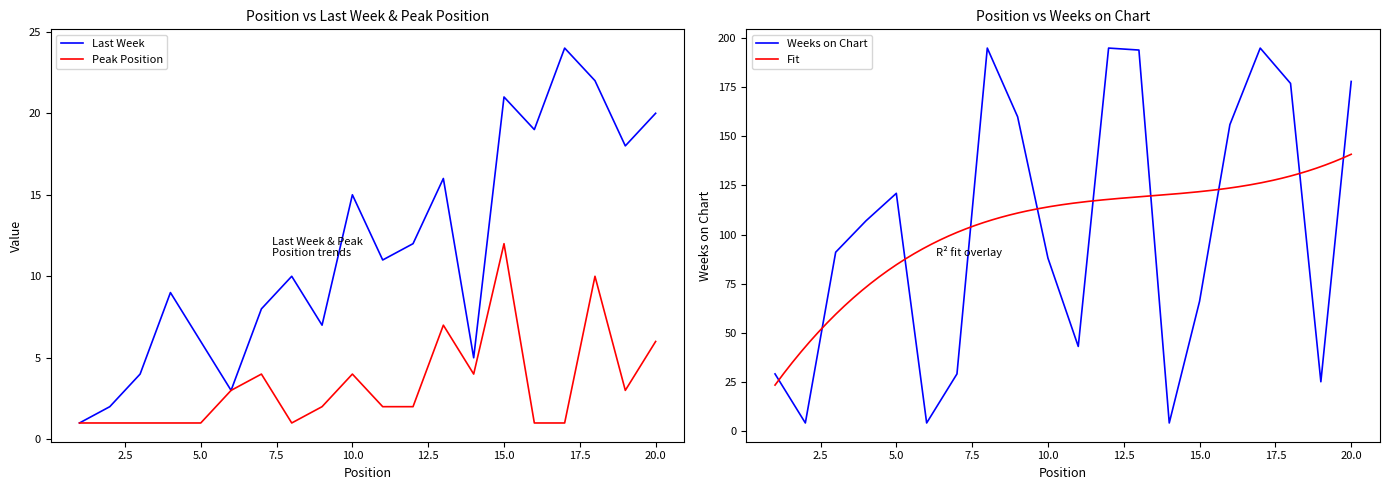

What is the maximum value shown in the chart?

195